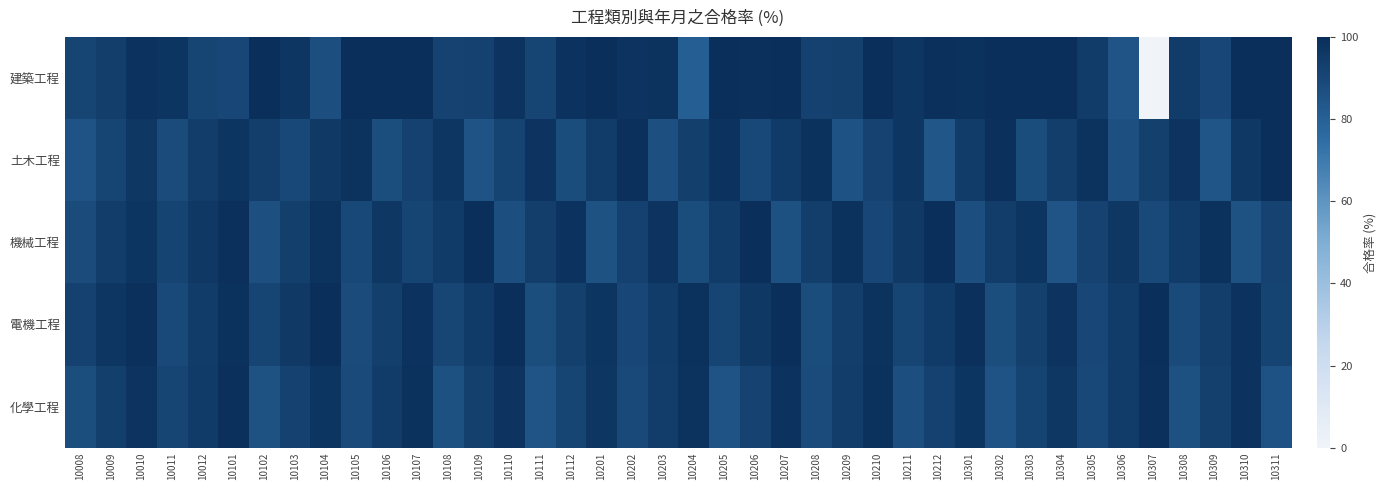

At how many categories does at least one series exceed 24?

40